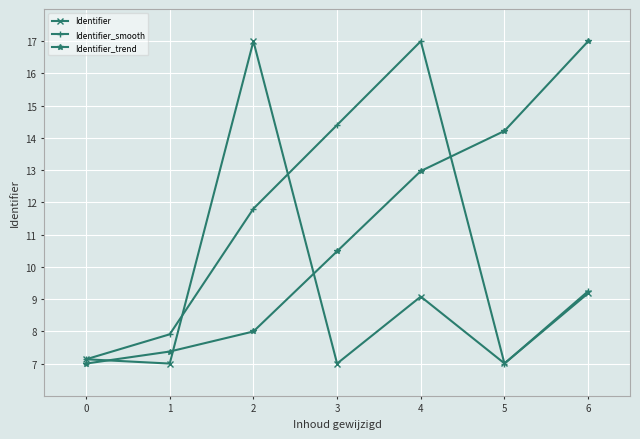

In Identifier, how many points are lower than both neighbors (excluding endpoints)?

3